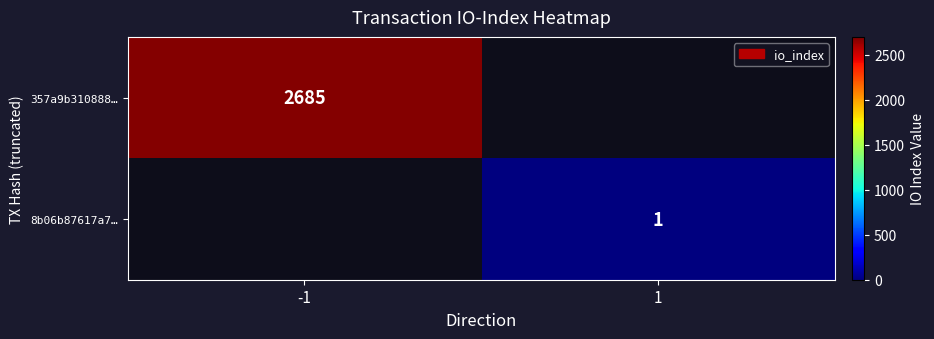

The value of 8b06b87617a7… at 1 is 0. True or false?

False